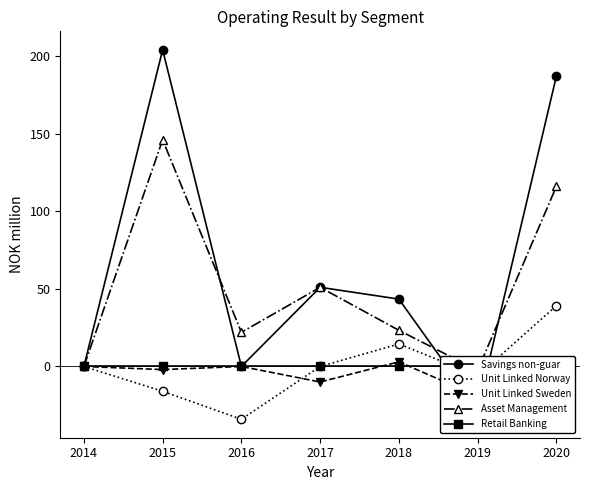

Where is the first local maximum for Unit Linked Sweden?

2016